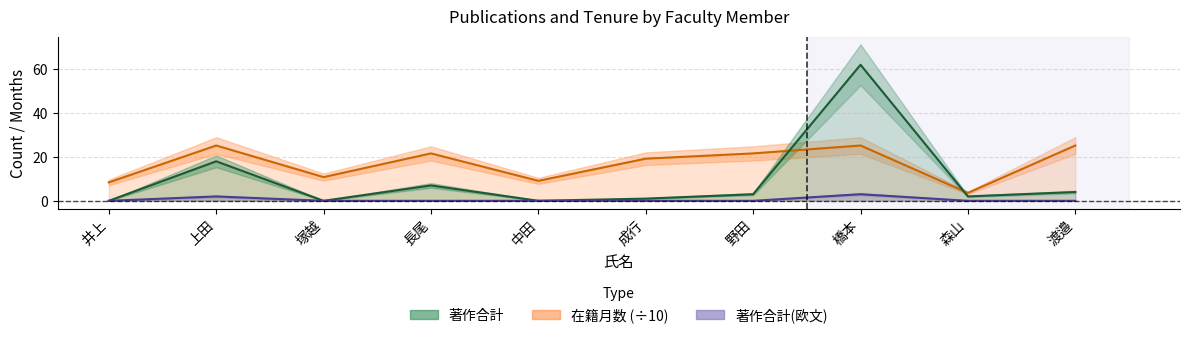

Which category has the highest value in the 著作合計(欧文) series?

橋本